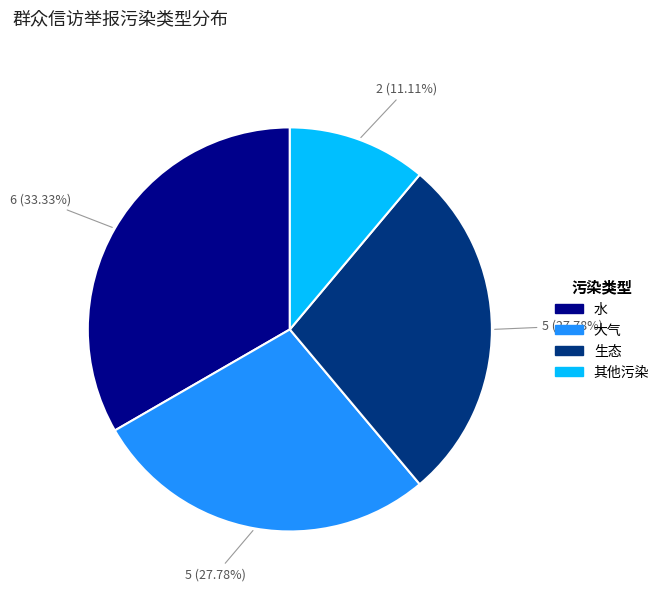

Does 大气 account for over 50% of the chart?

No